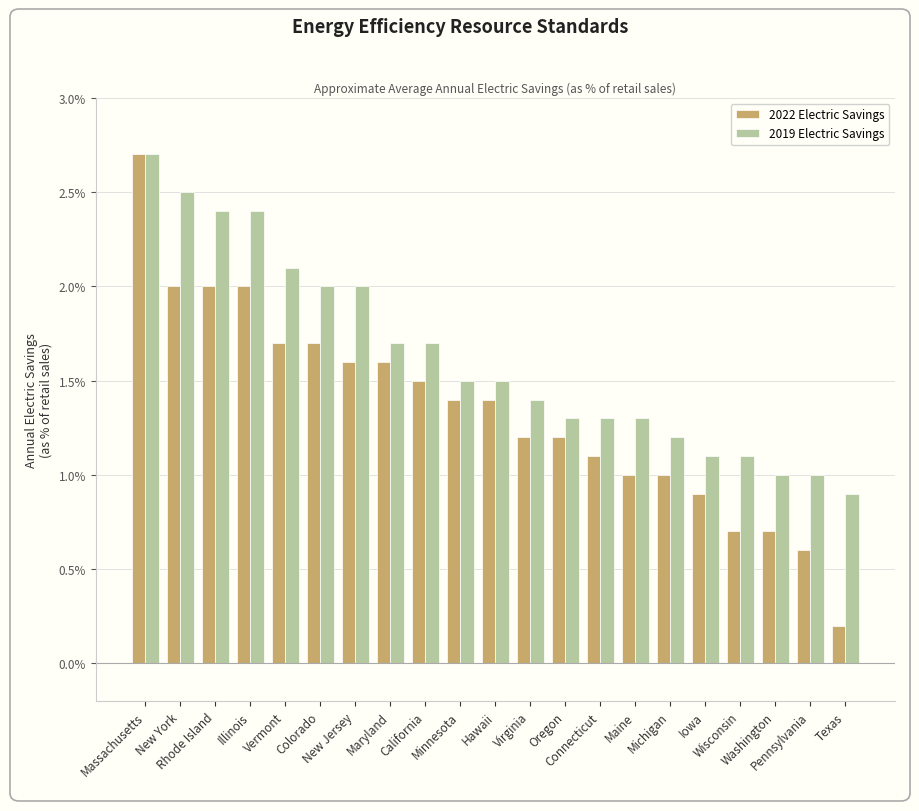

What are all the series names shown in the legend?

2022 Electric Savings, 2019 Electric Savings